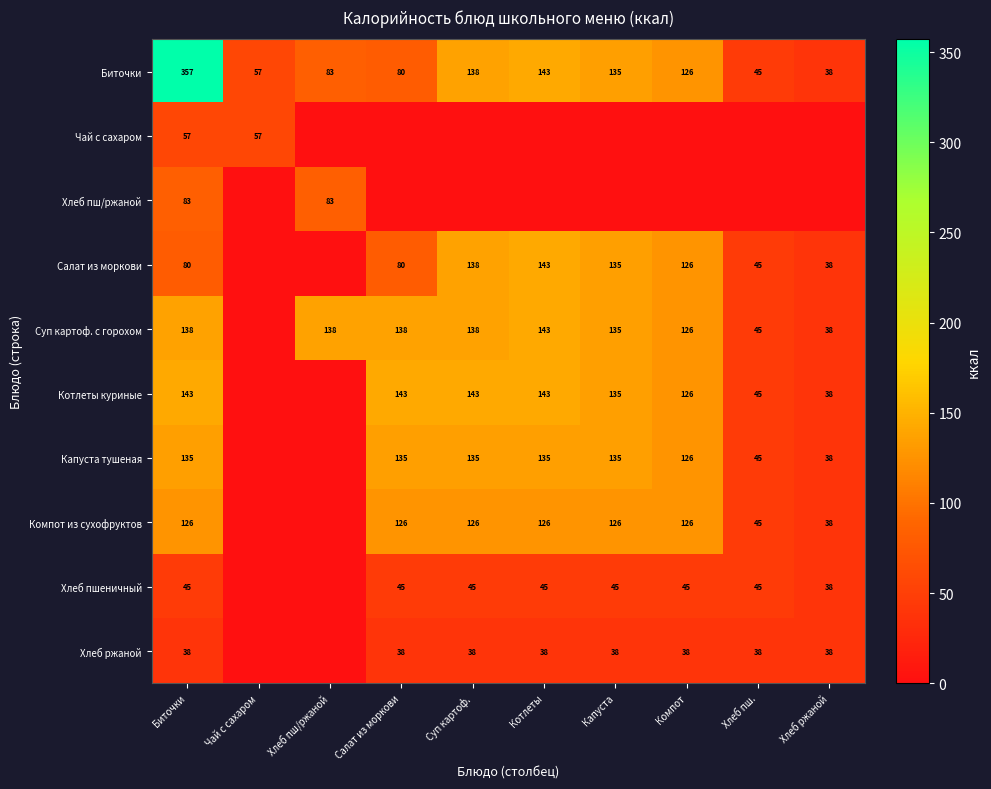

Is the value of Суп картоф. с горохом at Суп картоф. greater than the value of Компот из сухофруктов at Хлеб ржаной?

Yes